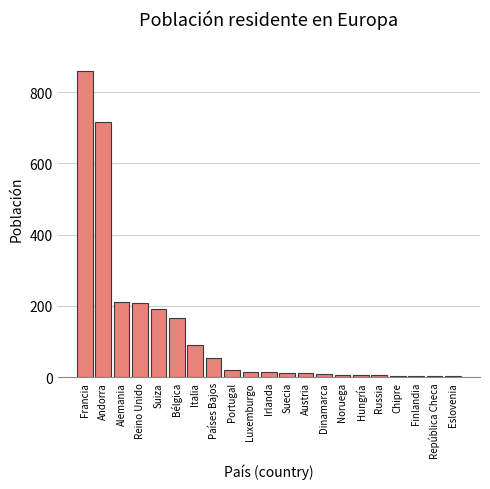

Does the chart contain stacked bars?

No